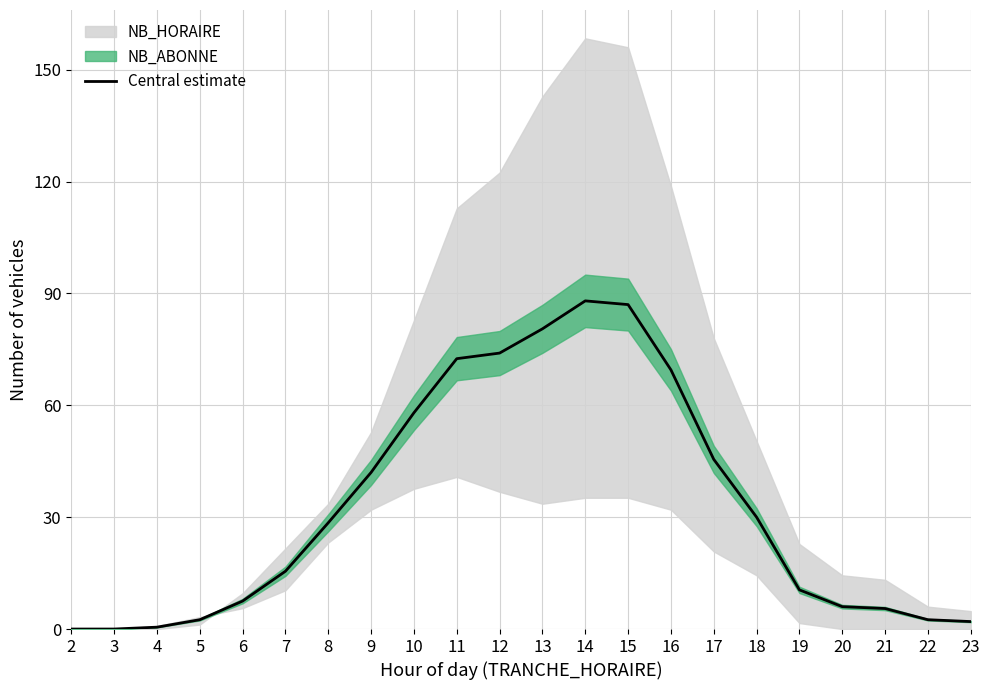

What is the sum of all values?

728.0